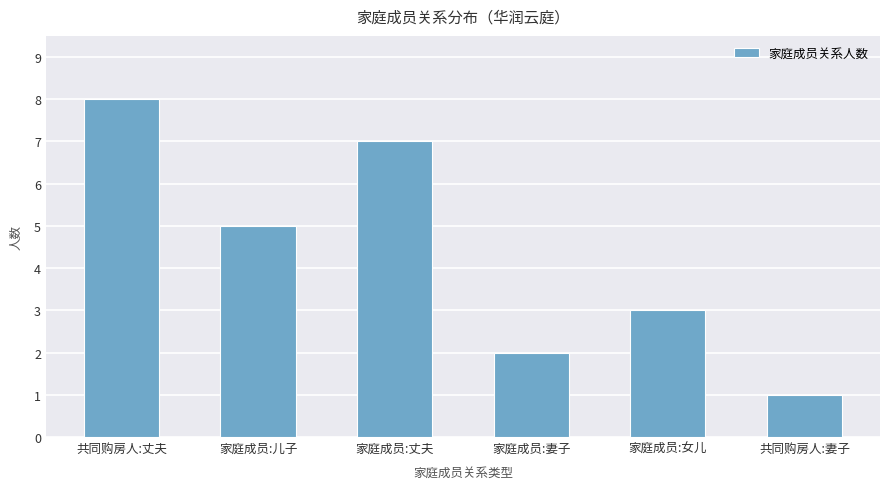

How many bars are there in total?

6